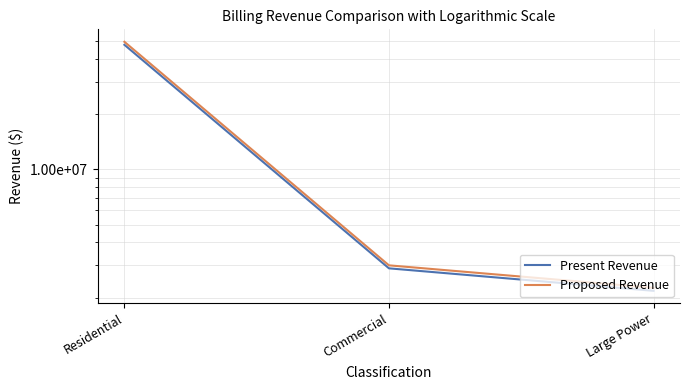

What is the label of the 3rd point from the right?

Residential